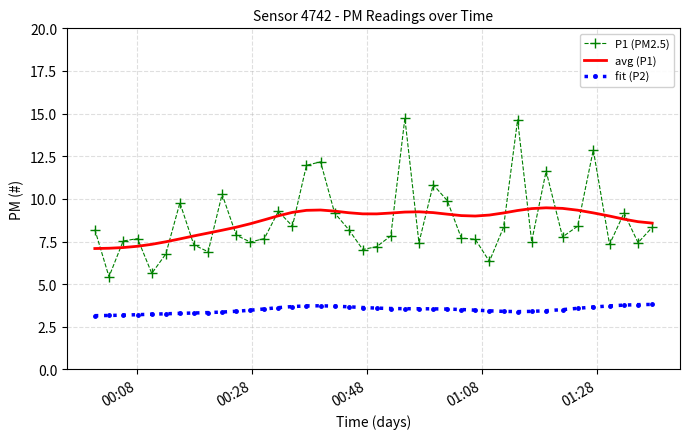

Rank the series by their maximum value, from lowest to highest.

fit (P2), avg (P1), P1 (PM2.5)